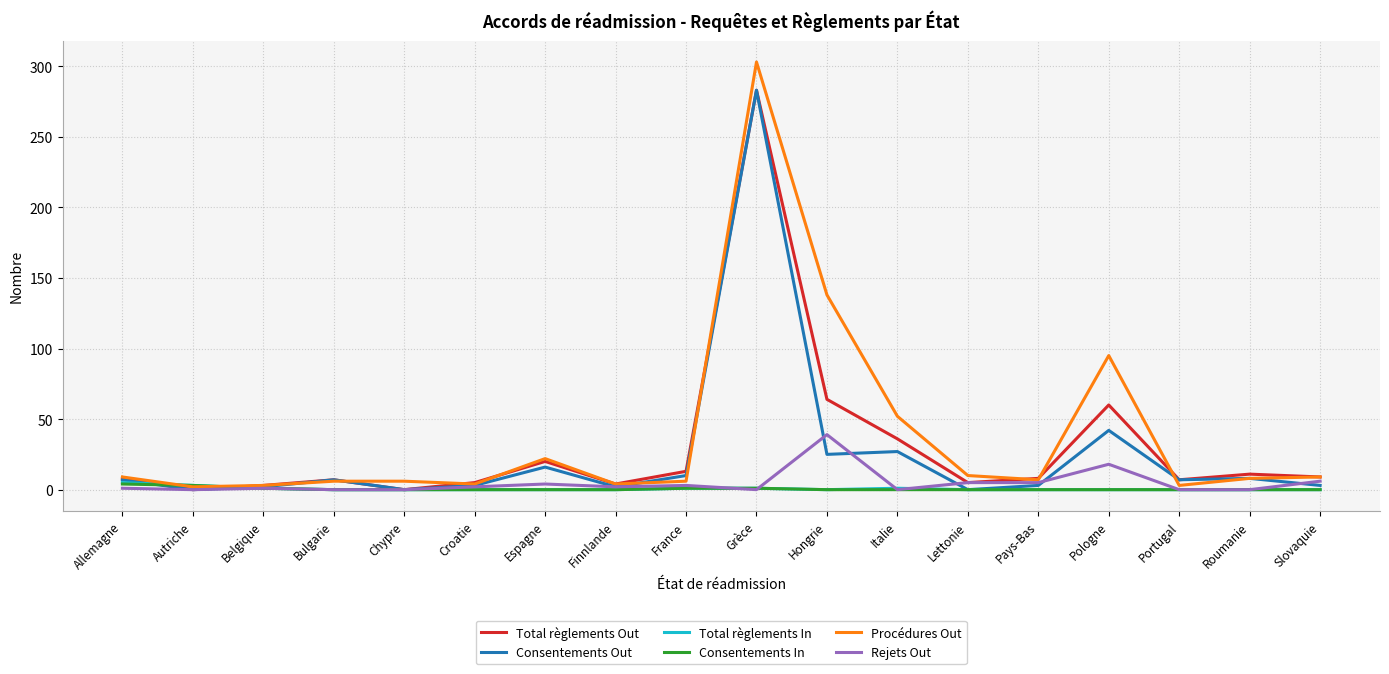

What is the maximum value for Rejets Out?

39